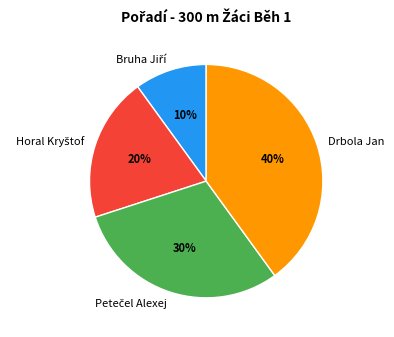

Is Drbola Jan the majority of the pie?

No